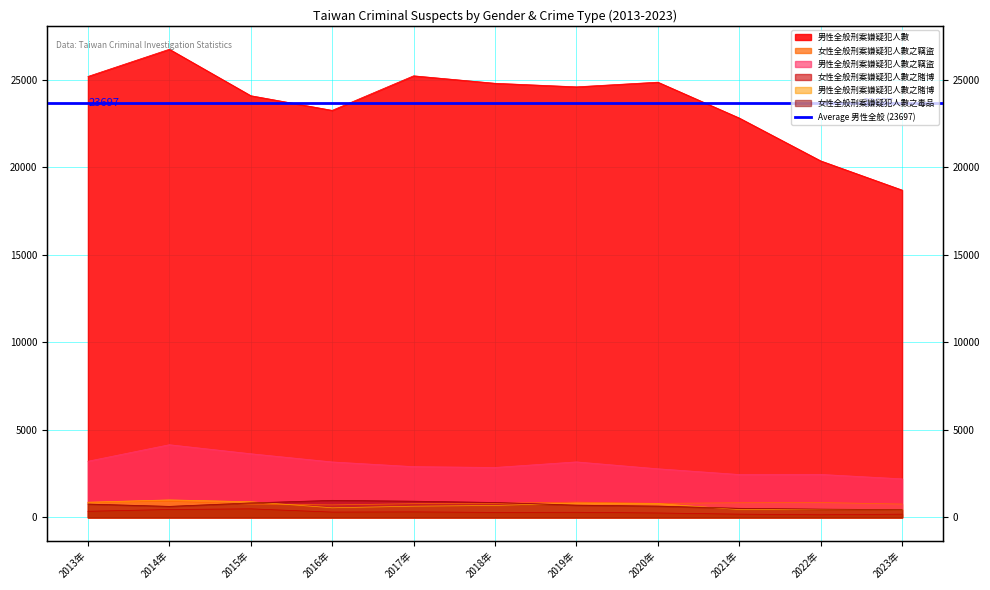

True or false: 女性全般刑案嫌疑犯人數之賭博 and 男性全般刑案嫌疑犯人數之竊盜 cross at least once.

False